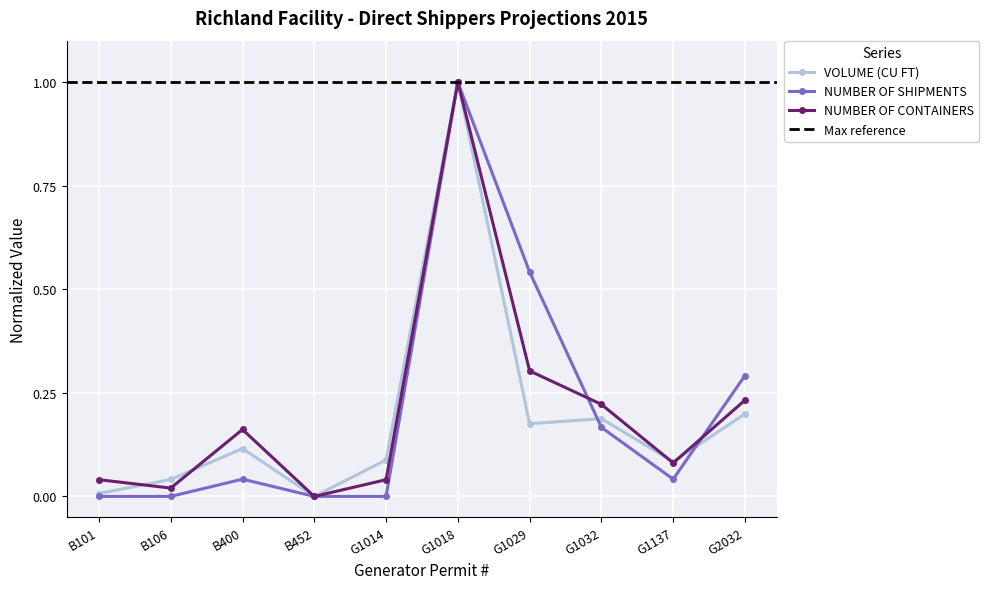

List the labels in order of NUMBER OF SHIPMENTS value, smallest first.

B101, B106, B452, G1014, B400, G1137, G1032, G2032, G1029, G1018